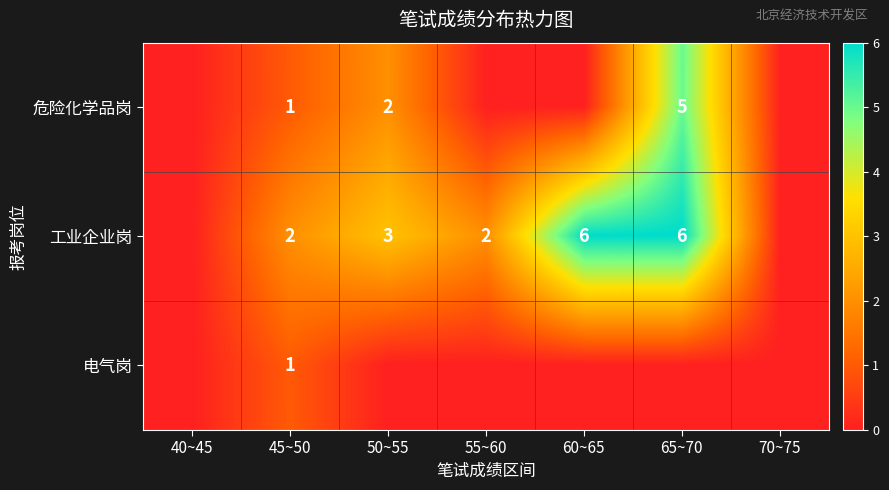

What is the sum of the 工业企业岗 values at 65~70 and 45~50?

8